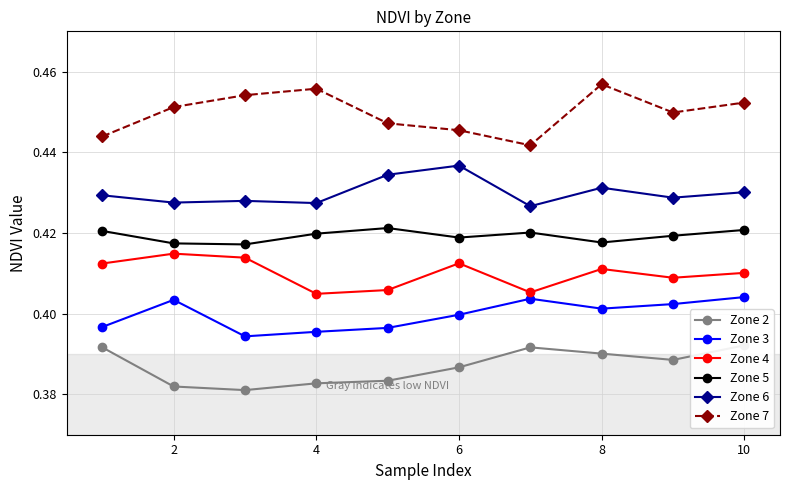

Count the number of categories in the chart.

10